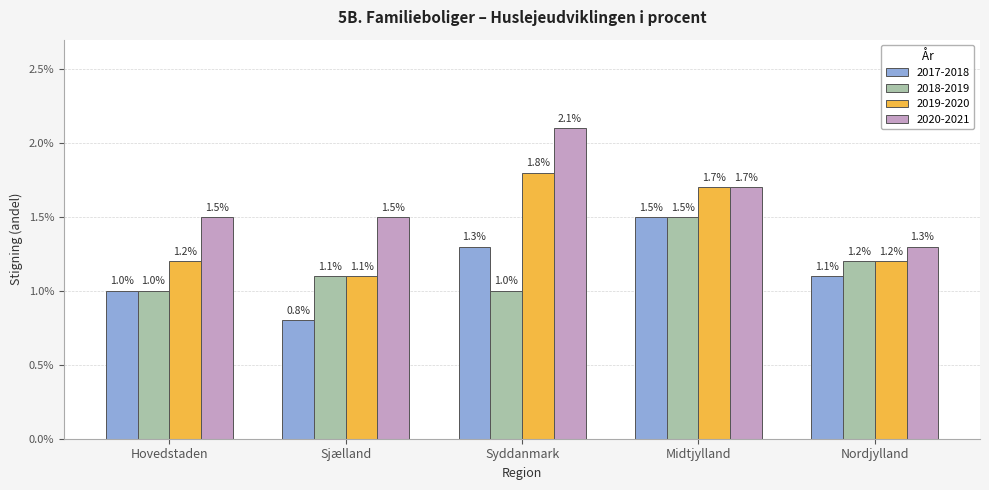

Between Hovedstaden and Syddanmark, which series saw the biggest shift?

2020-2021